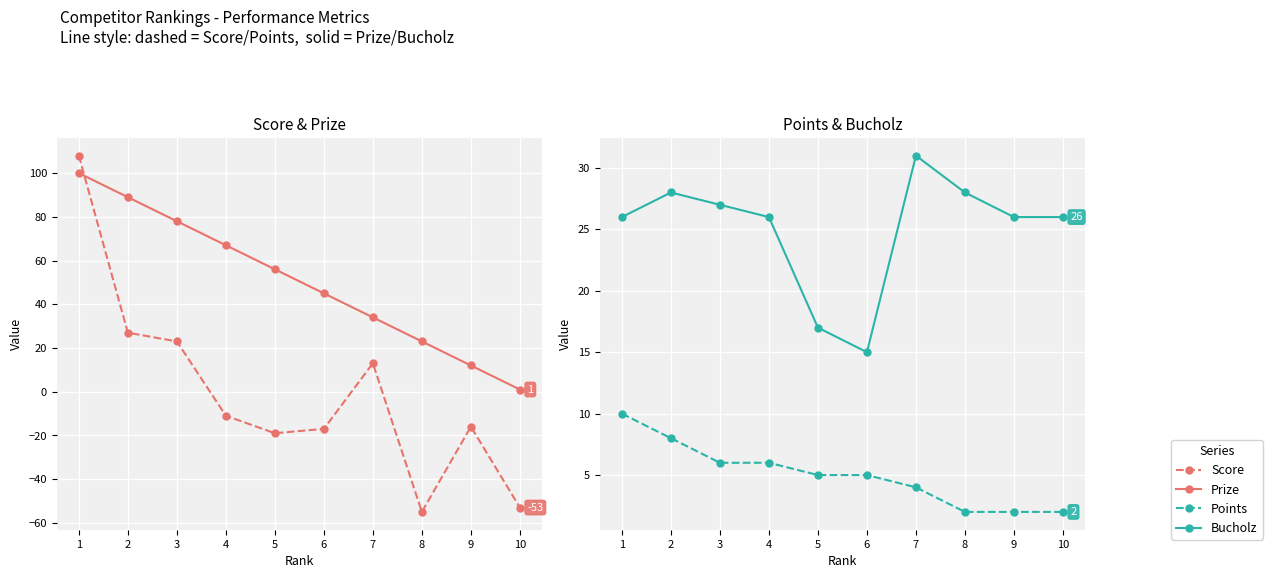

How many values in the Bucholz series exceed 26?

4